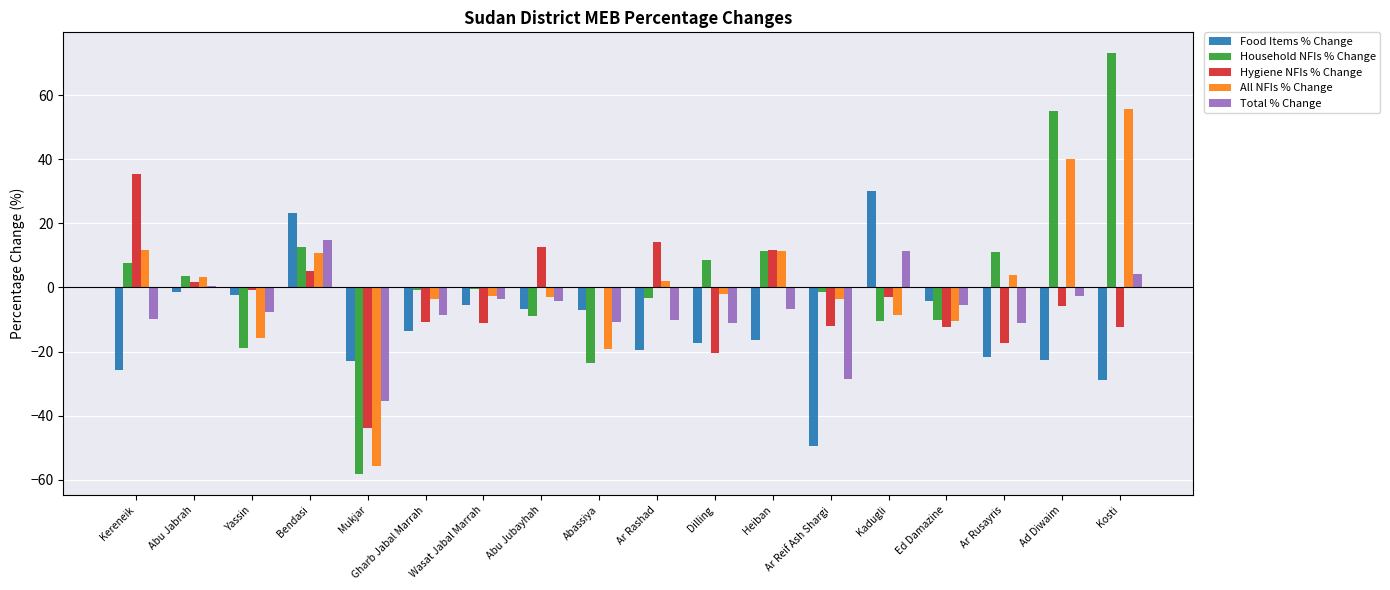

What are all the series names shown in the legend?

Food Items % Change, Household NFIs % Change, Hygiene NFIs % Change, All NFIs % Change, Total % Change